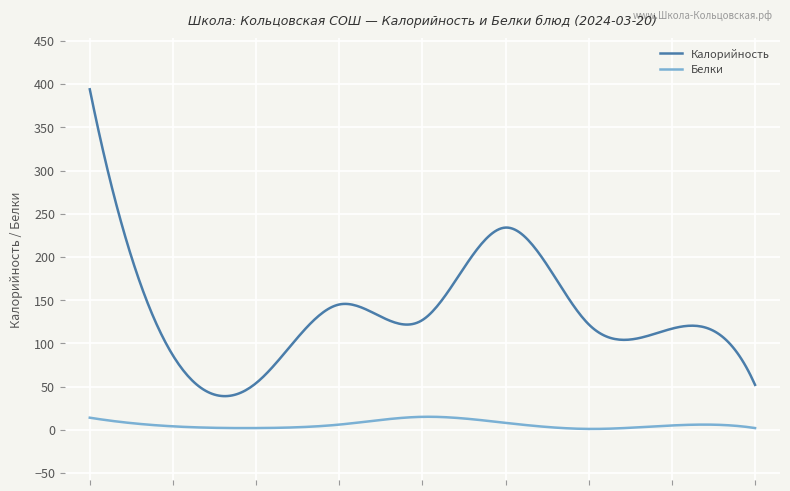

Which series has the widest spread of values?

Калорийность